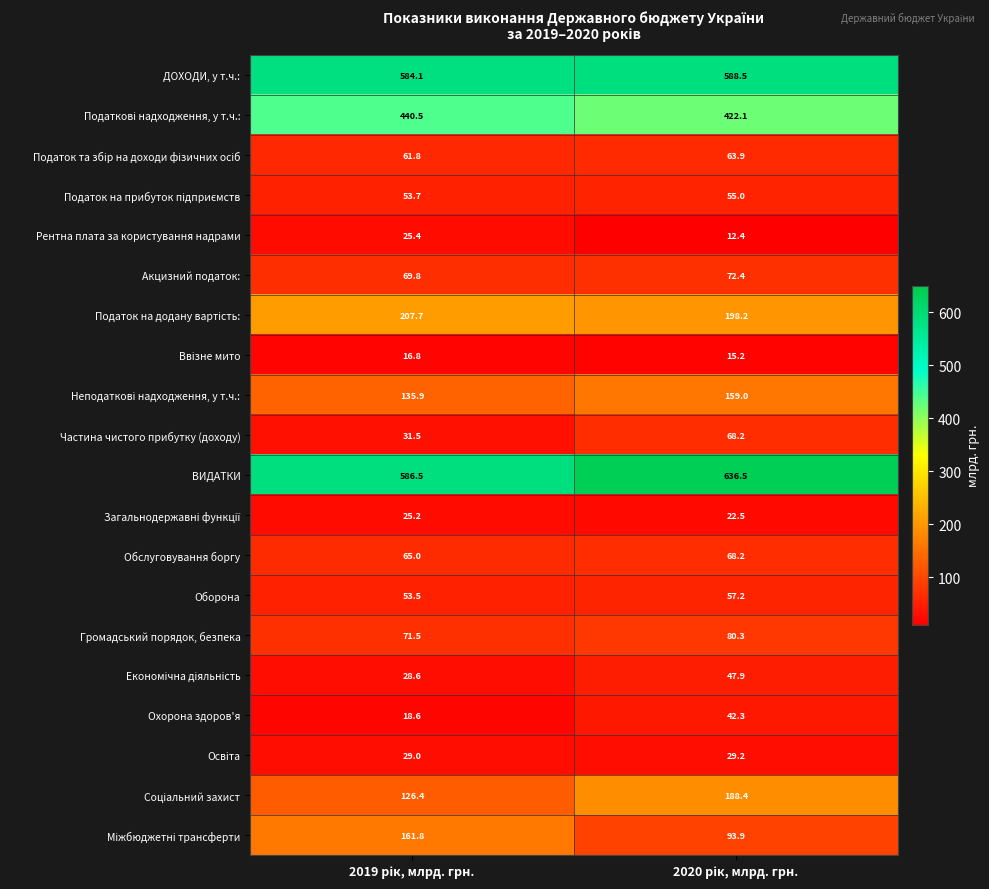

What is the greatest value displayed?

636.5